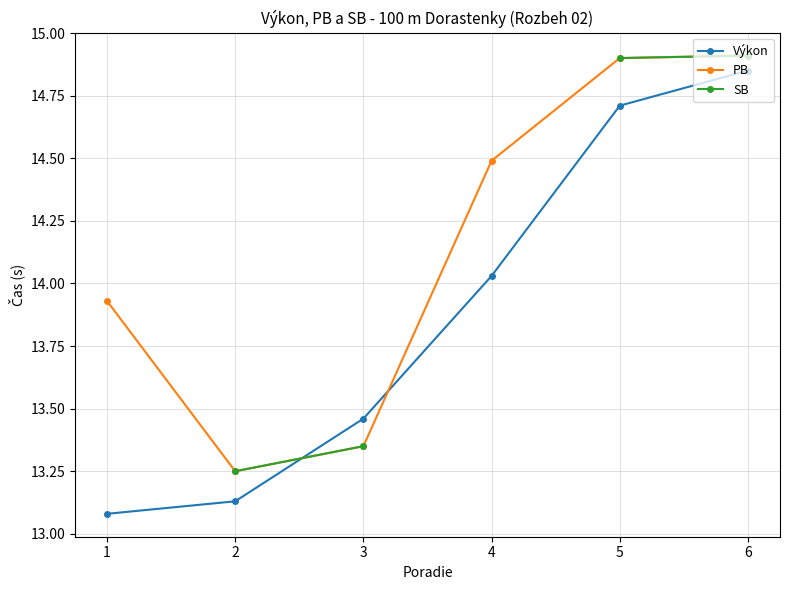

What is the difference between the maximum and minimum values in the PB series?

1.7